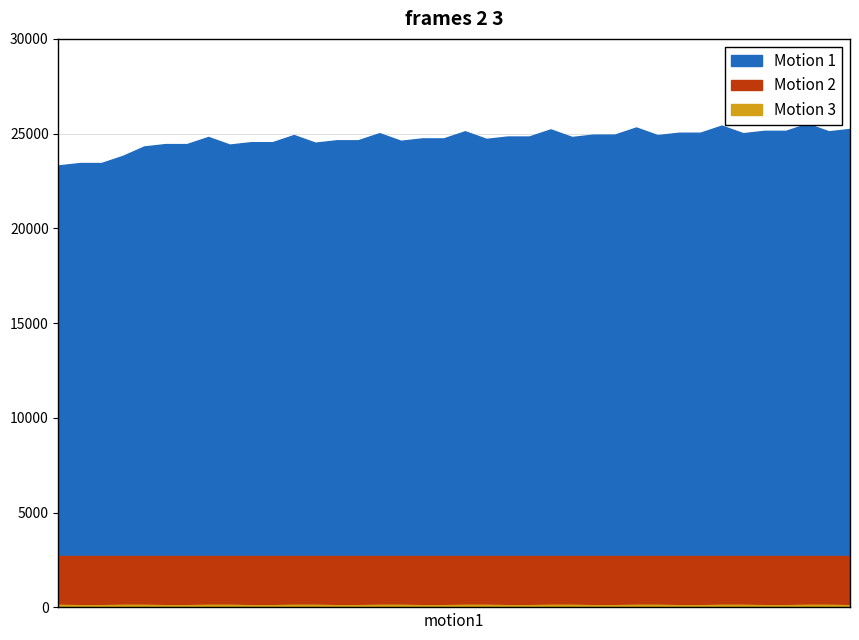

Reading right to left, list all the values displayed in this chart.

Motion 1: 38=25249.0	37=25123.5	36=25525.5	35=25149.0	34=25149.0	33=25023.5	32=25425.5	31=25049.0	30=25049.0	29=24923.5	28=25325.5	27=24949.0	26=24949.0	25=24823.5	24=25225.5	23=24849.0	22=24849.0	21=24723.5	20=25125.5	19=24749.0	18=24749.0	17=24623.5	16=25025.5	15=24649.0	14=24649.0	13=24523.5	12=24925.5	11=24549.0	10=24549.0	9=24423.5	8=24825.5	7=24449.0	6=24449.0	5=24323.5	4=23825.5	3=23449.0	2=23449.0	1=23323.5
Motion 2: 38=2700.0	37=2700.0	36=2700.0	35=2700.0	34=2700.0	33=2700.0	32=2700.0	31=2700.0	30=2700.0	29=2700.0	28=2700.0	27=2700.0	26=2700.0	25=2700.0	24=2700.0	23=2700.0	22=2700.0	21=2700.0	20=2700.0	19=2700.0	18=2700.0	17=2700.0	16=2700.0	15=2700.0	14=2700.0	13=2700.0	12=2700.0	11=2700.0	10=2700.0	9=2700.0	8=2700.0	7=2700.0	6=2700.0	5=2700.0	4=2700.0	3=2700.0	2=2700.0	1=2700.0
Motion 3: 38=117.2	37=143.6	36=143.6	35=117.2	34=117.2	33=143.6	32=143.6	31=117.2	30=117.2	29=143.6	28=143.6	27=117.2	26=117.2	25=143.6	24=143.6	23=117.2	22=117.2	21=143.6	20=143.6	19=117.2	18=117.2	17=143.6	16=143.6	15=117.2	14=117.2	13=143.6	12=143.6	11=117.2	10=117.2	9=143.6	8=143.6	7=117.2	6=117.2	5=143.6	4=143.6	3=117.2	2=117.2	1=143.6